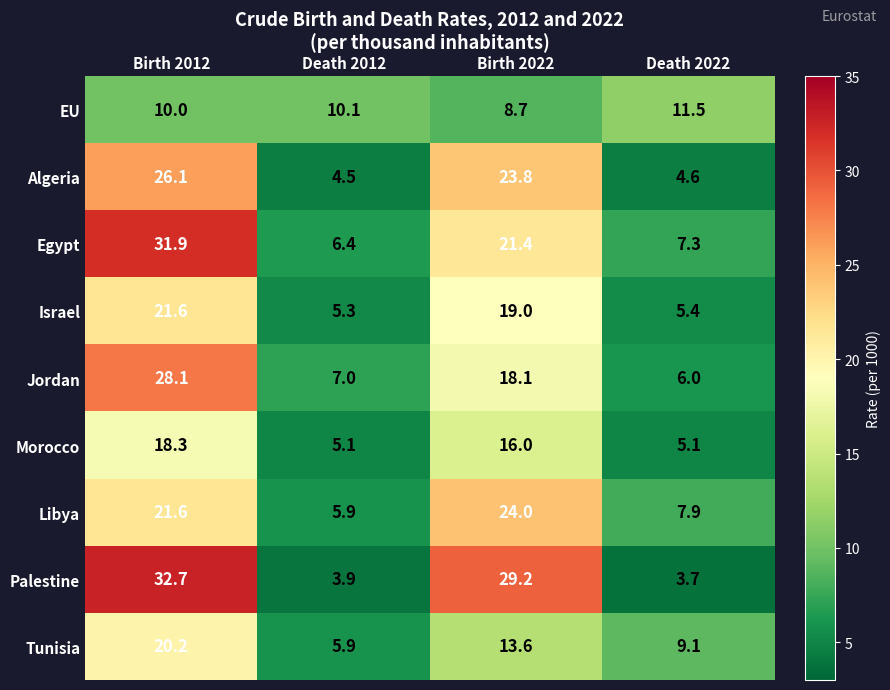

The Tunisia series shows 8.0 at Death 2012. True or false?

False